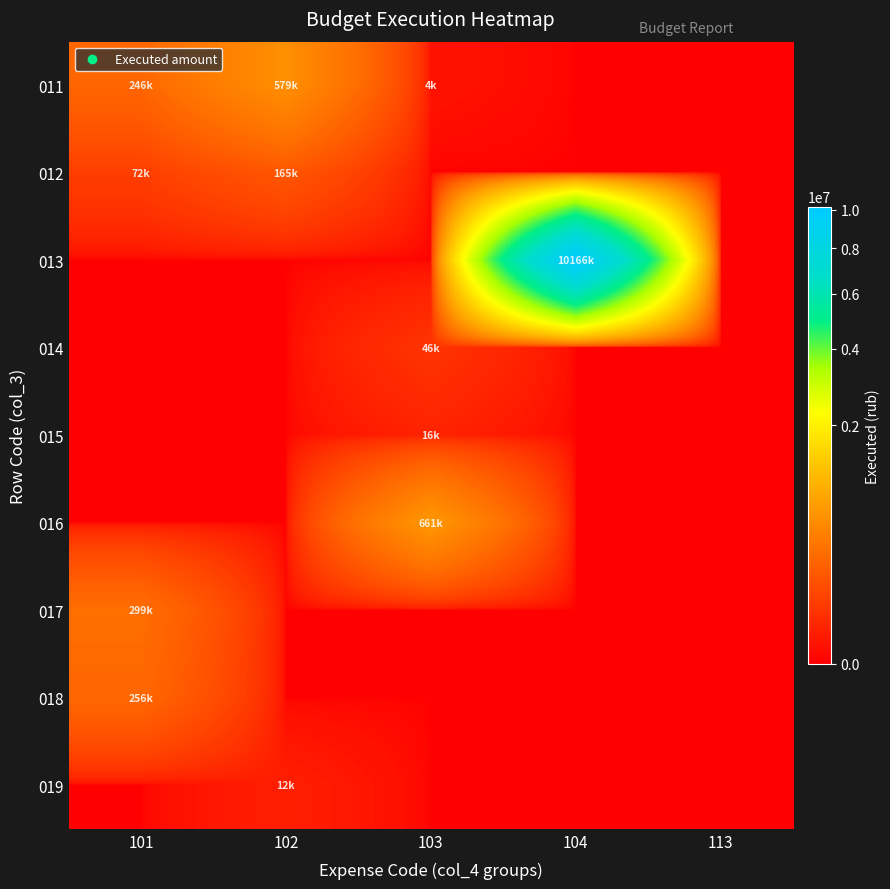

Which series has the largest range (max minus min)?

013